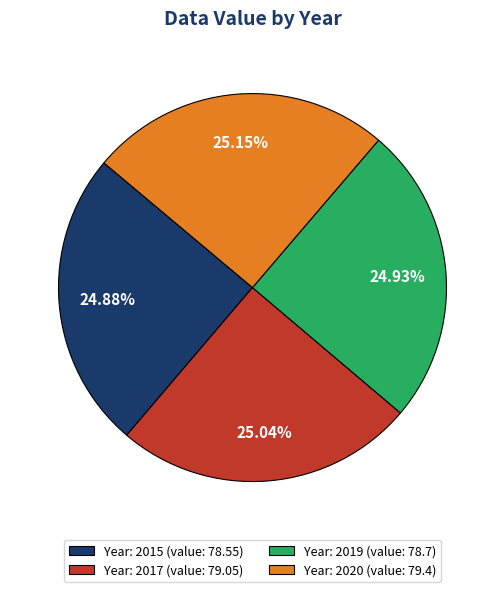

How many slices are in this pie chart?

4